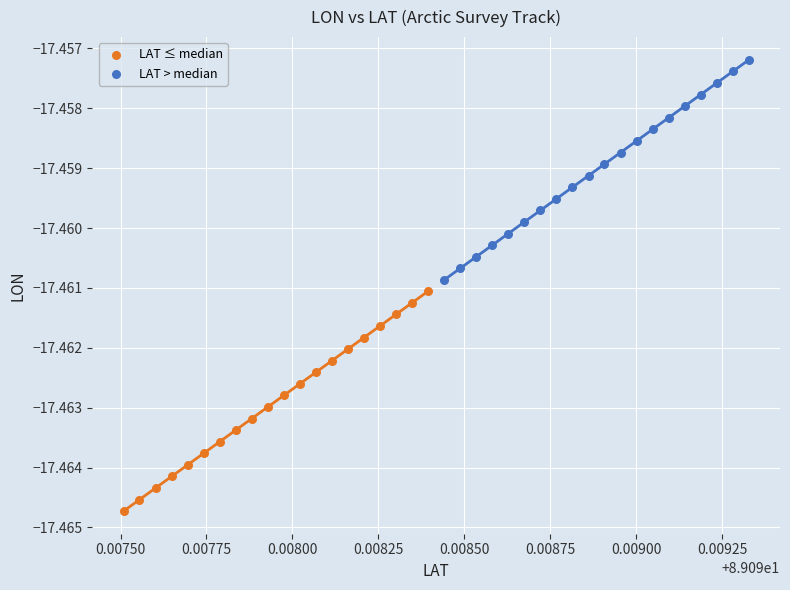

Which series reaches the maximum Y coordinate?

LAT > median